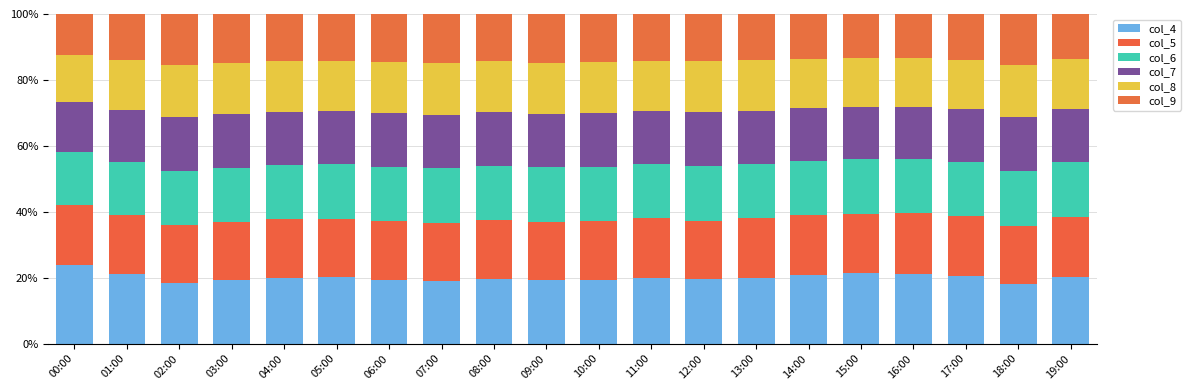

Does the chart contain any negative values?

No